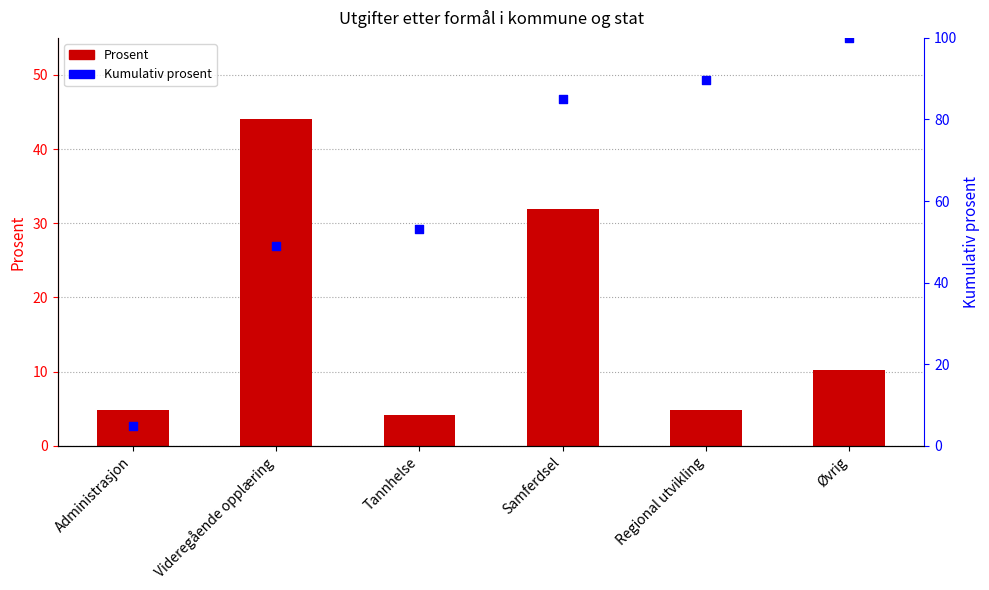

Which has a higher value, Tannhelse or Videregående opplæring?

Videregående opplæring